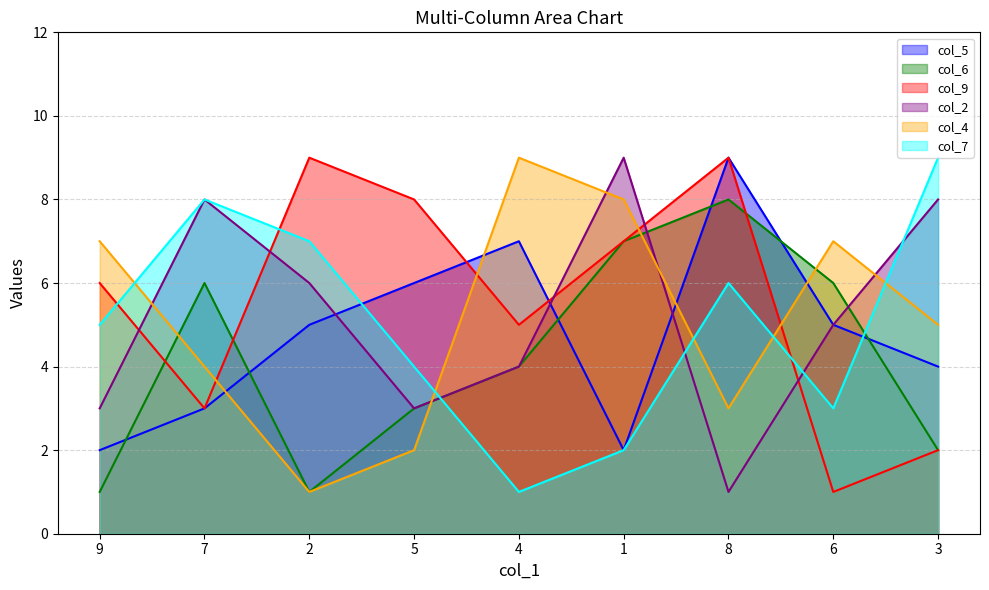

Which series has the largest total across all categories?

col_9